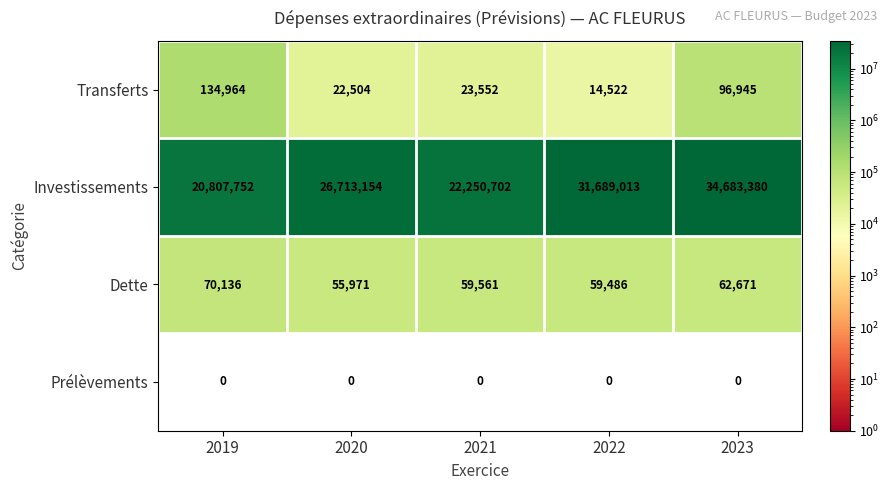

Reading left to right, transcribe all the data shown in this chart.

Transferts: 2019=134964	2020=22504	2021=23552	2022=14522	2023=96945
Investissements: 2019=20807752	2020=26713154	2021=22250702	2022=31689013	2023=34683380
Dette: 2019=70136	2020=55971	2021=59561	2022=59486	2023=62671
Prélèvements: 2019=0	2020=0	2021=0	2022=0	2023=0